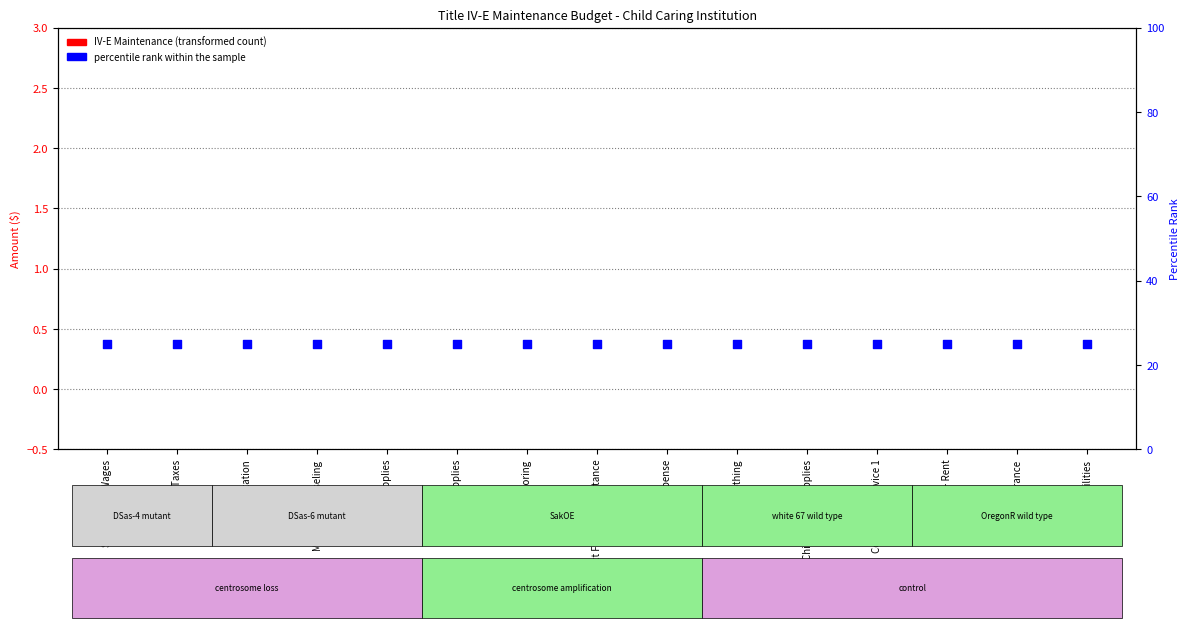

Which series reaches the minimum Y coordinate?

IV-E Maintenance